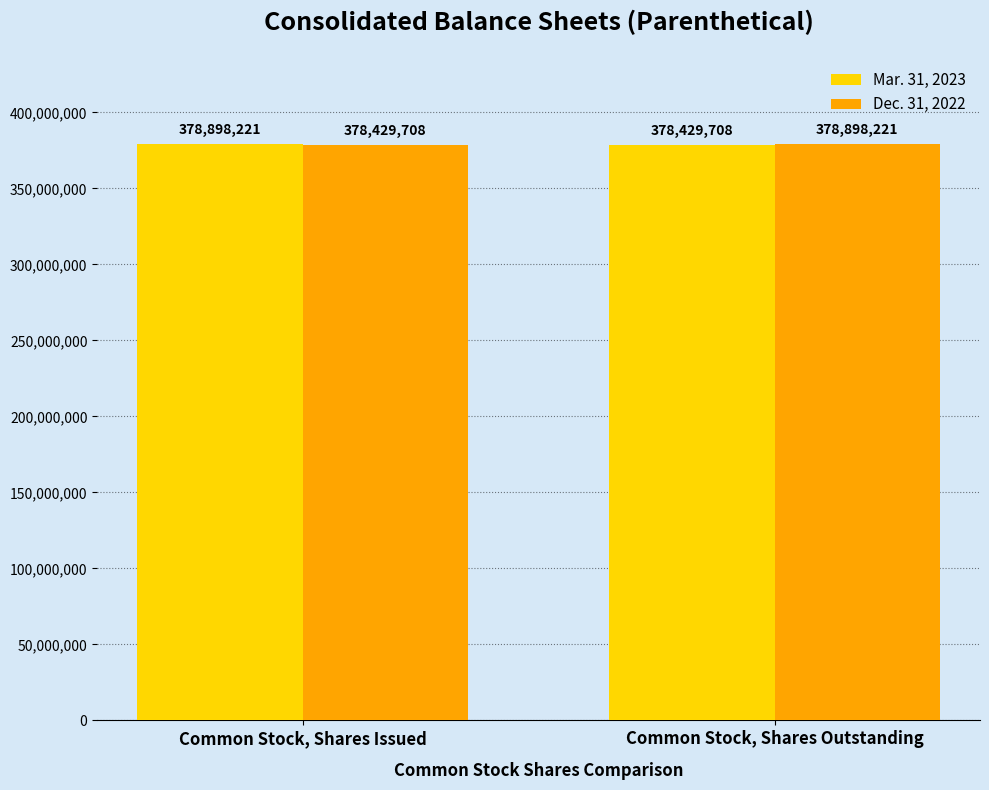

What is the difference between the Dec. 31, 2022 values at Common Stock, Shares Outstanding and Common Stock, Shares Issued?

468513